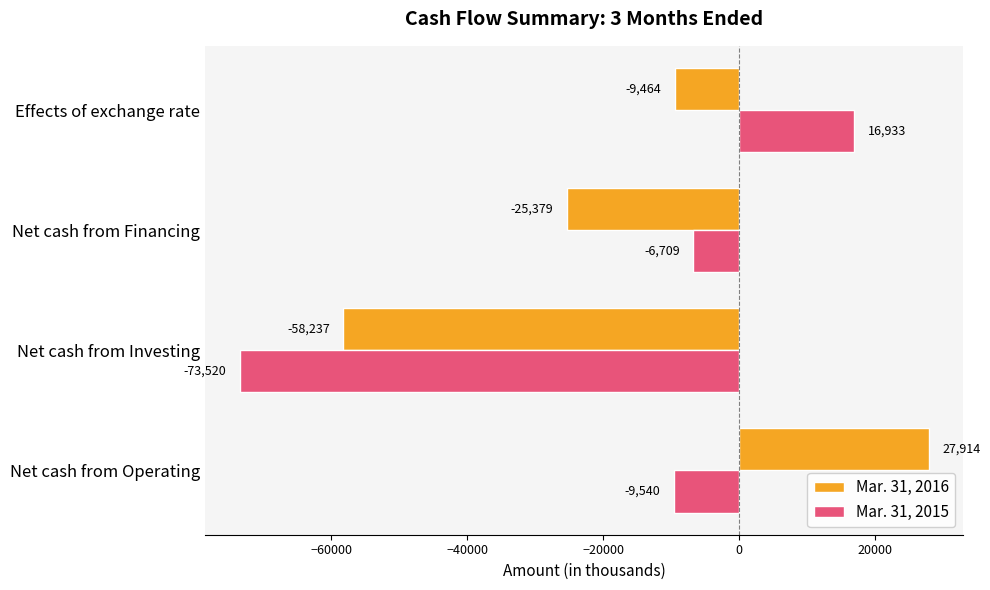

The value of Mar. 31, 2016 at Effects of exchange rate is -9464. True or false?

True